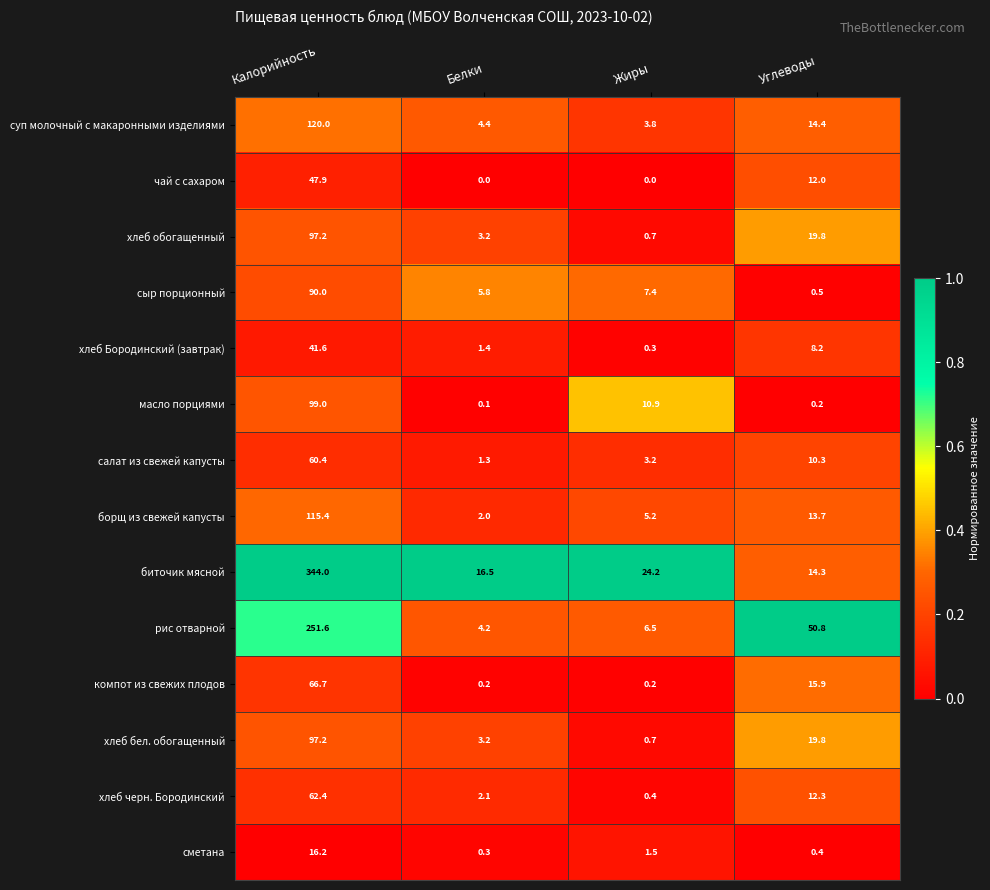

What is the sum of the хлеб Бородинский (завтрак) values at Белки and Углеводы?

9.6